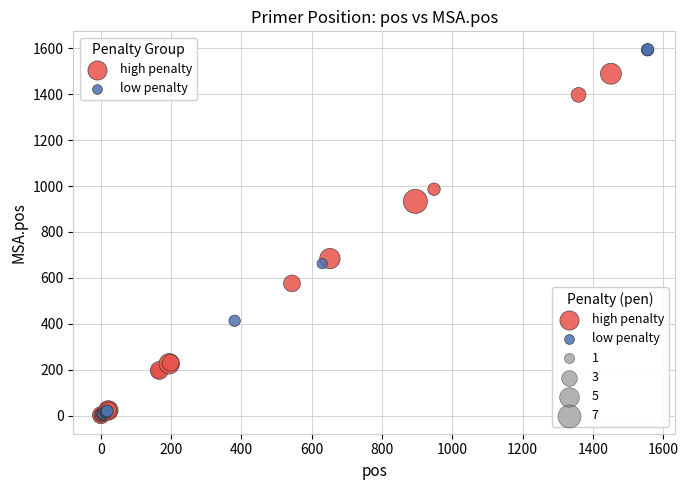

Which series has the widest spread of Y values?

low penalty